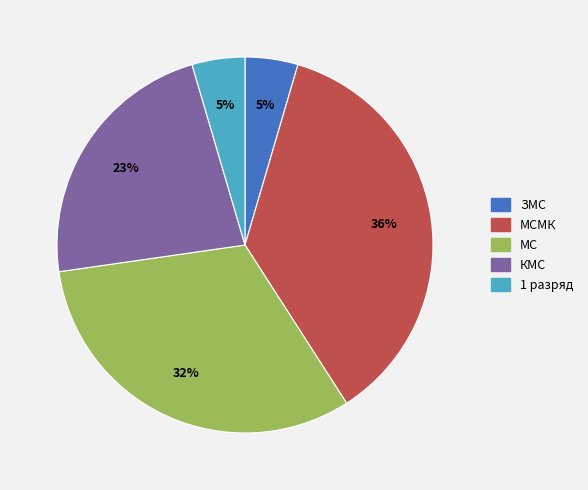

Does any single category account for the majority?

No